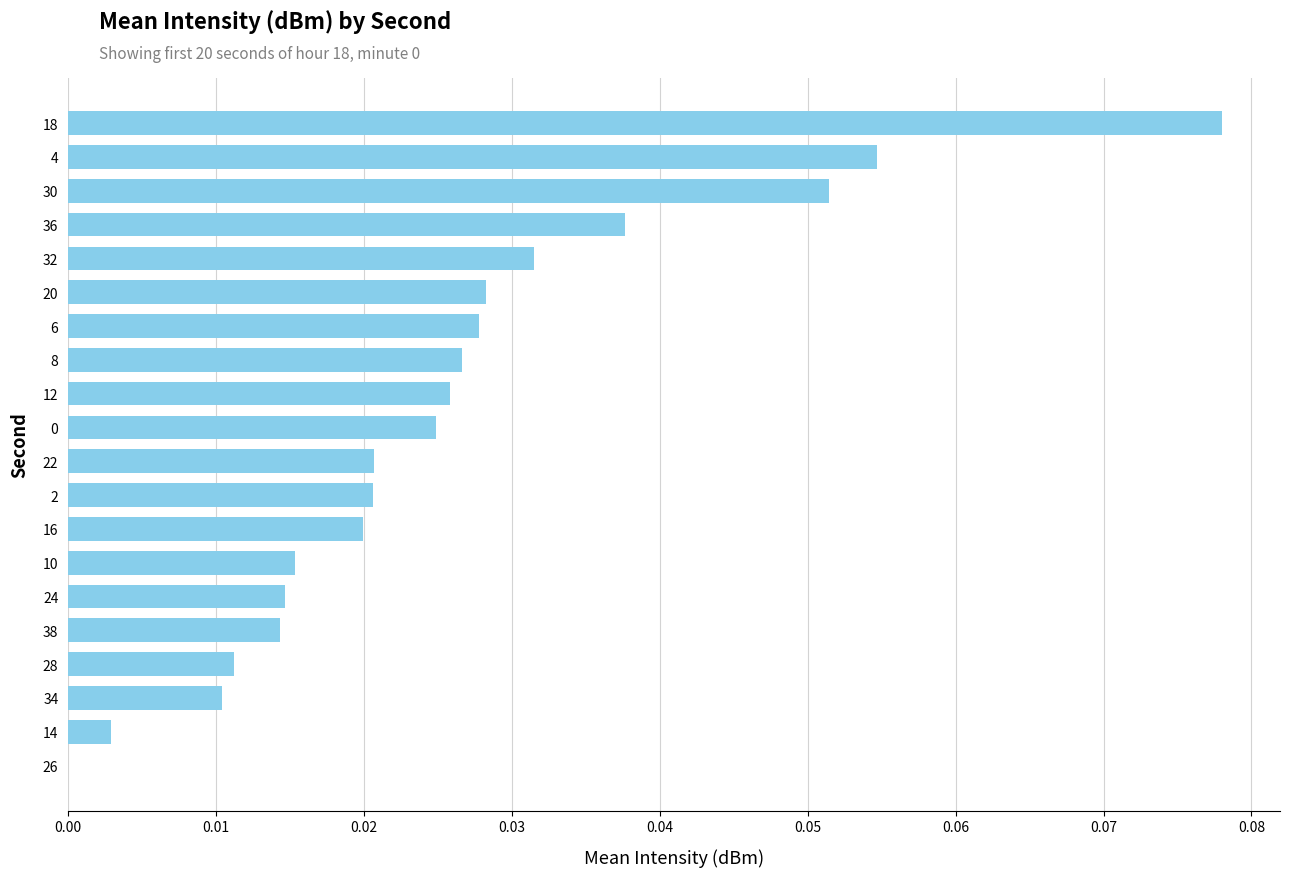

At which category does the chart reach its peak across all series?

18